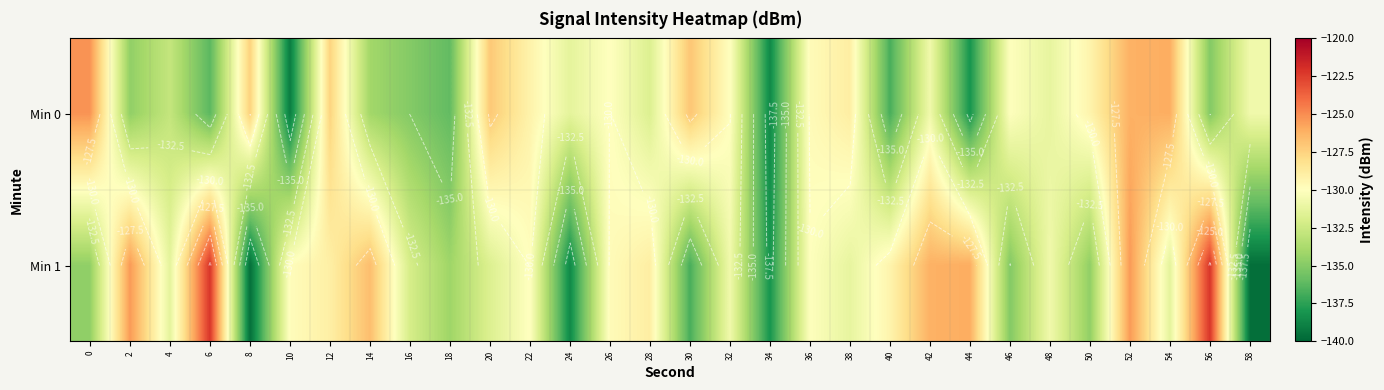

Is it true that Min 0 equals -135.1 at 56?

True